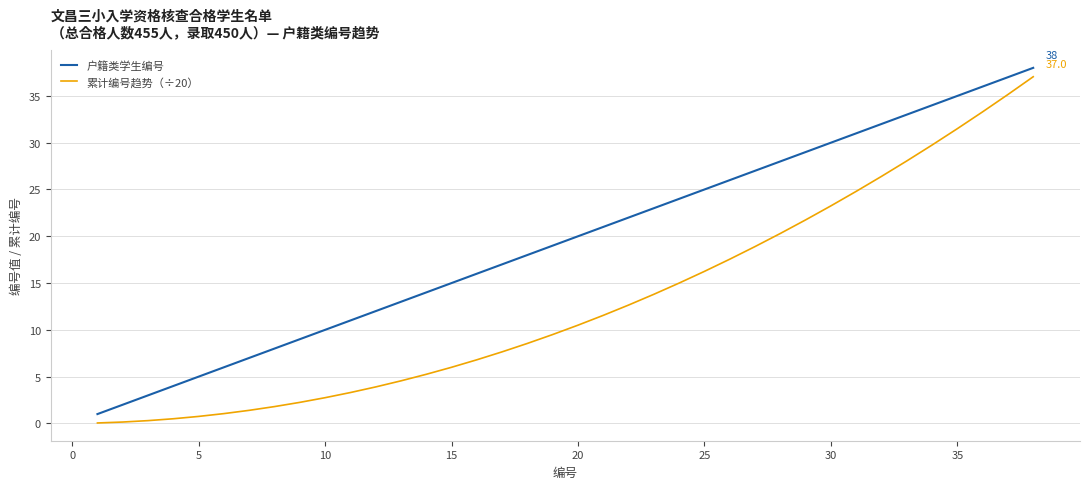

True or false: 户籍类学生编号 and 累计编号趋势（÷20） intersect in this chart.

False